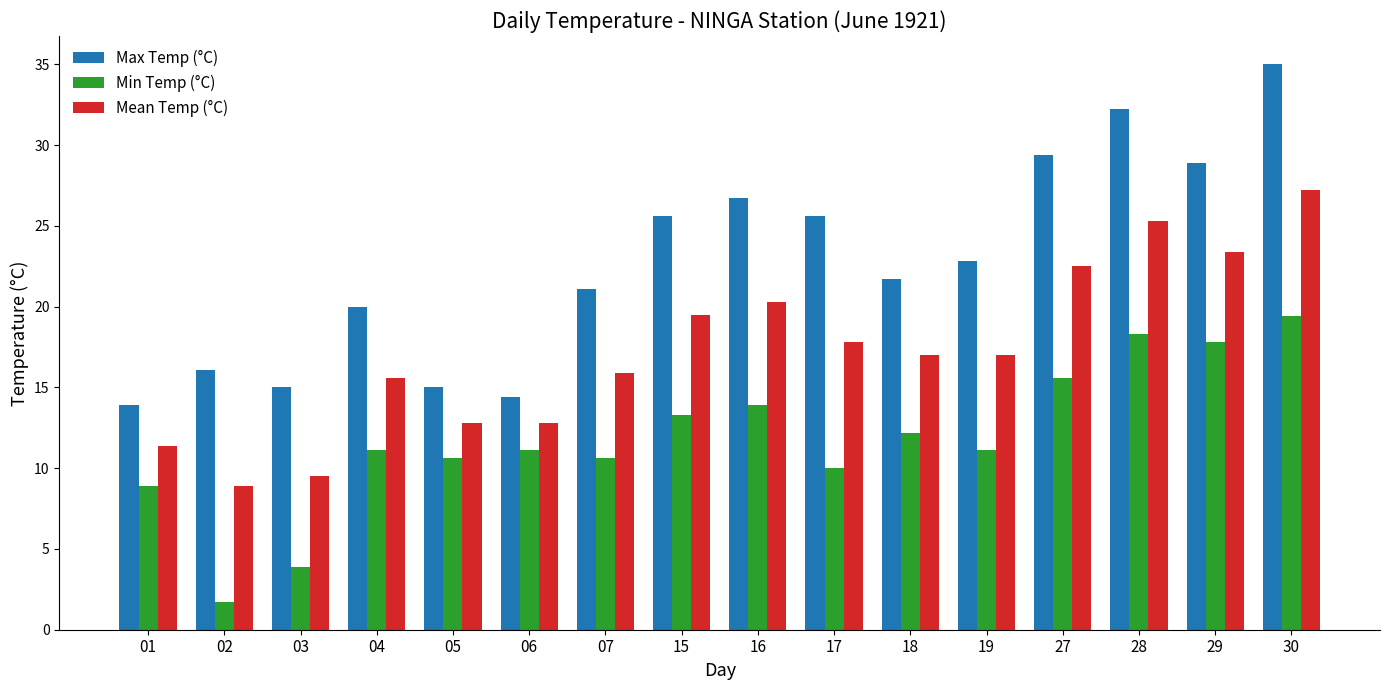

What is the minimum value shown in the chart?

1.7